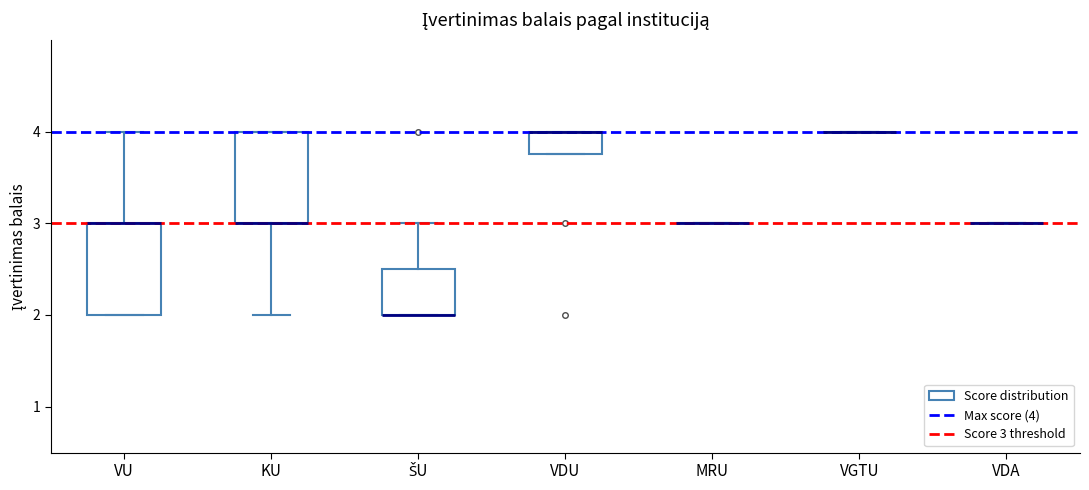

Reading left to right, read every box against the y-axis: the position of its median line, the range the box covers, and the ends of its whiskers. The values are not printed on the chart, so give them approximately, as read against the axis.

VU: median 3.0 (drawn on the box's upper edge), box 2.0 to 3.0, whiskers 2.0 to 4.0
KU: median 3.0 (drawn on the box's lower edge), box 3.0 to 4.0, whiskers 2.0 to 4.0
ŠU: median 2.0 (drawn on the box's lower edge), box 2.0 to 2.5, whiskers 2.0 to 3.0
VDU: median 4.0 (drawn on the box's upper edge), box 3.8 to 4.0, whiskers 3.8 to 4.0
MRU: box collapsed to a line at 3.0, whiskers 3.0 to 3.0
VGTU: box collapsed to a line at 4.0, whiskers 4.0 to 4.0
VDA: box collapsed to a line at 3.0, whiskers 3.0 to 3.0